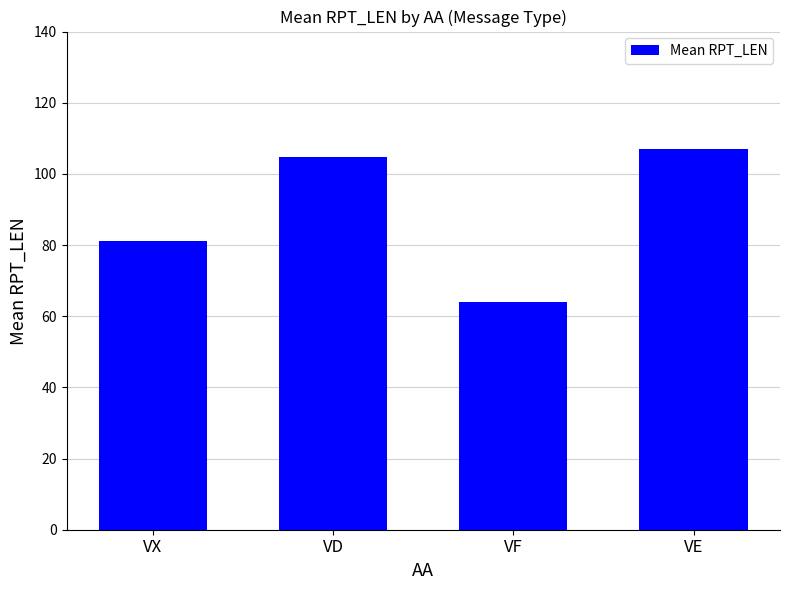

How many bars are there in total?

4